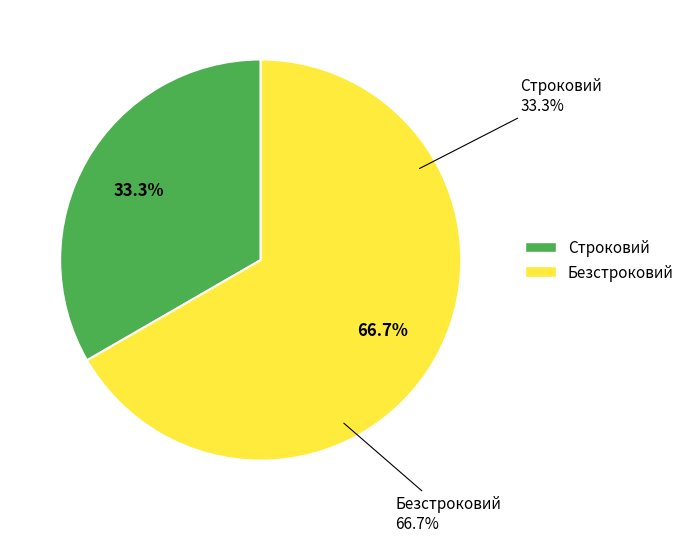

How much of the chart is everything except Безстроковий?

33.3%